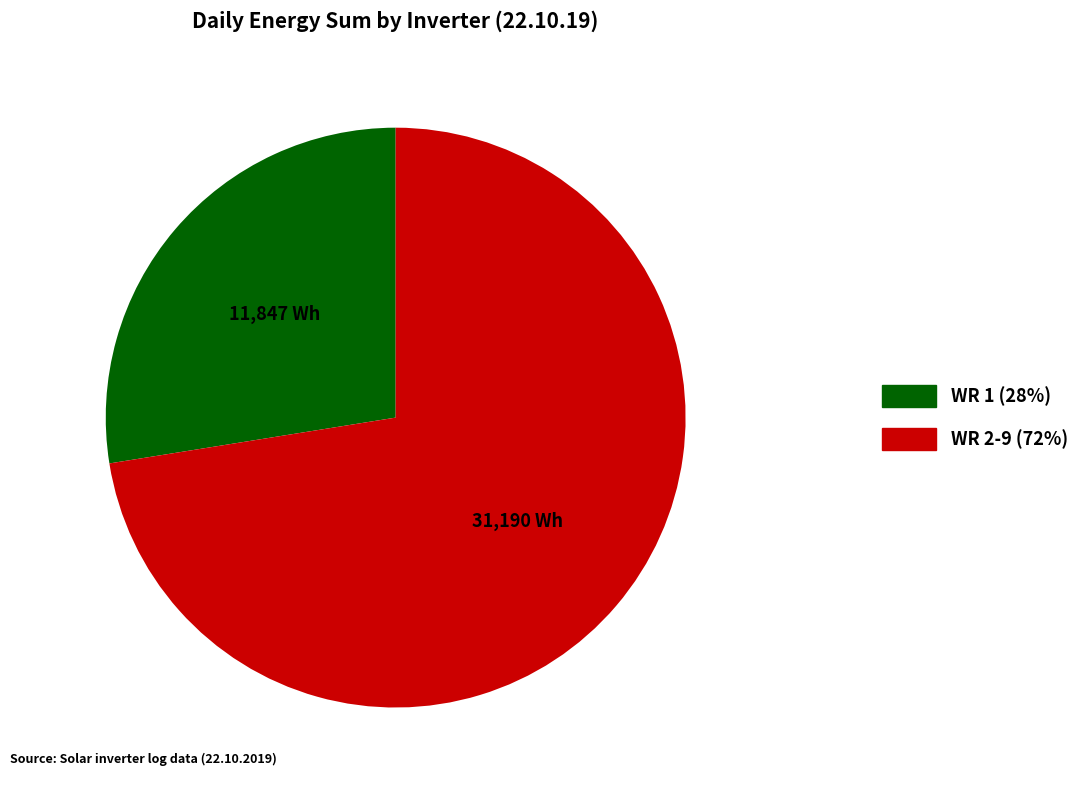

Does any single category account for the majority?

Yes